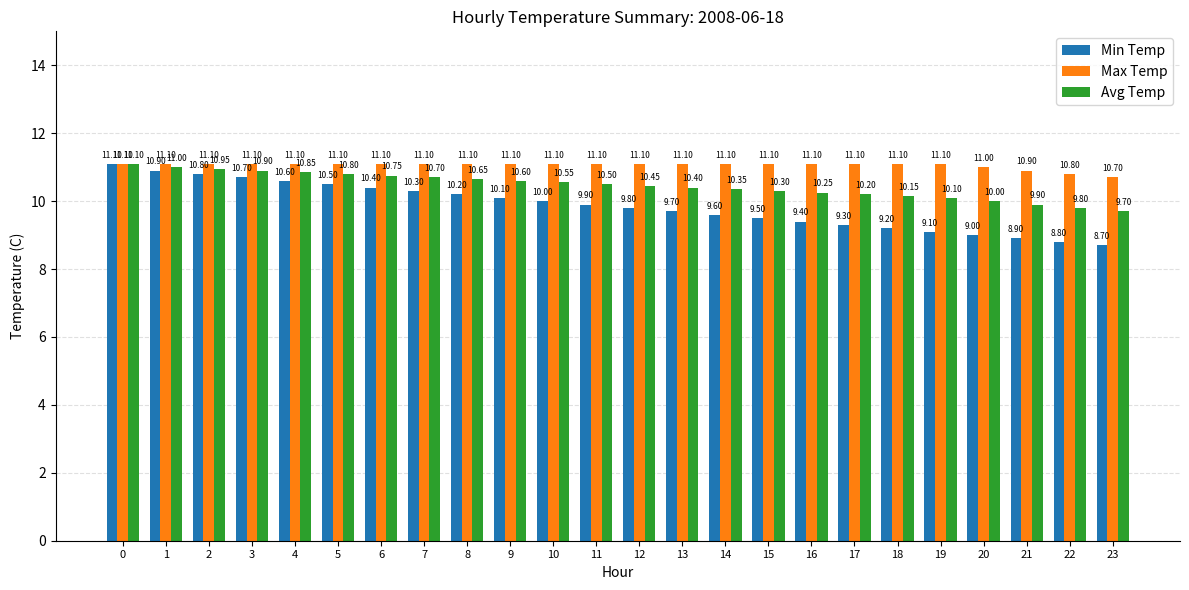

List the series in order of their overall mean, highest first.

Max Temp, Avg Temp, Min Temp